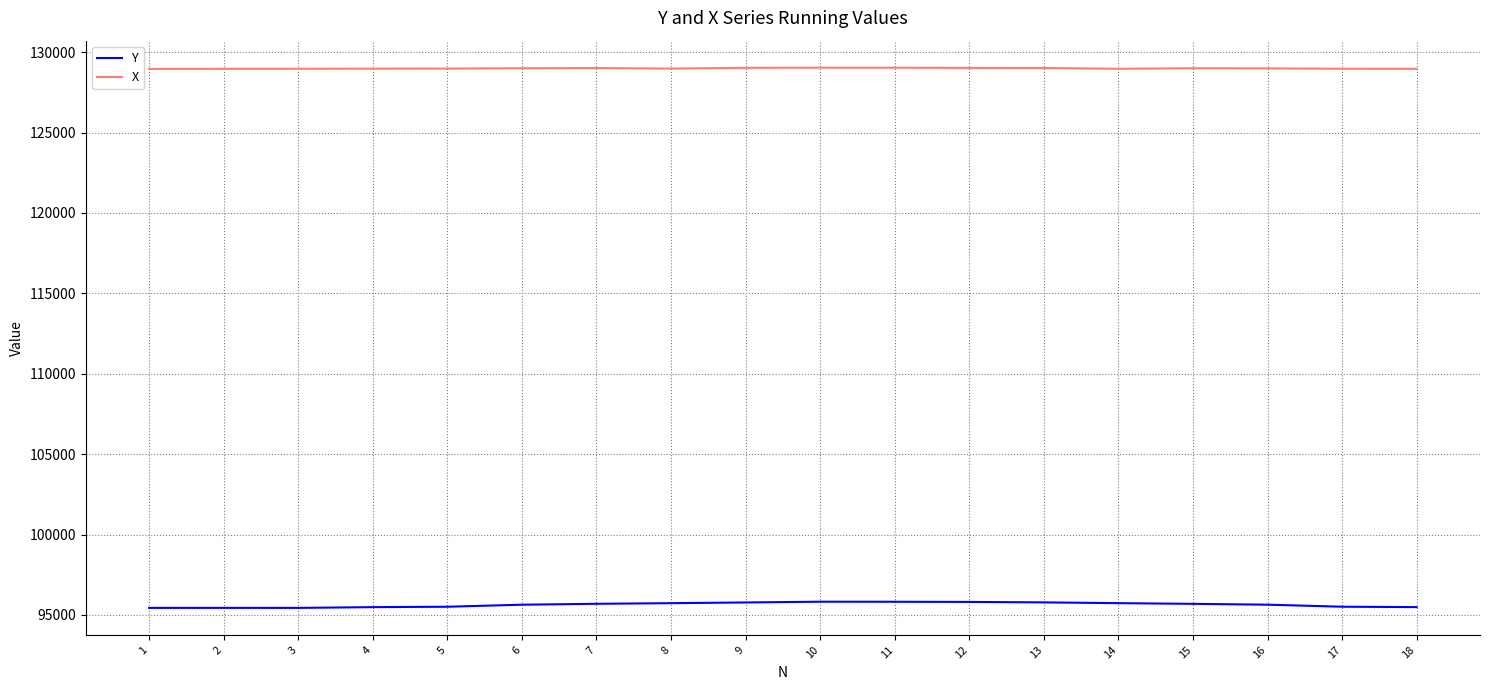

The value of Y at 2 is 53872.1. True or false?

False